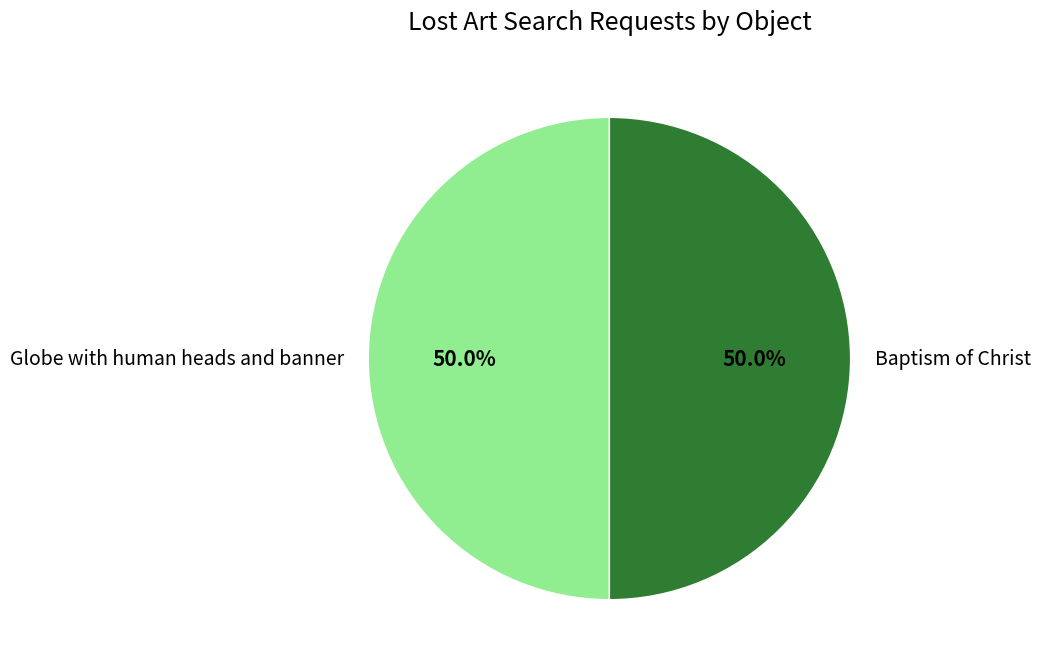

What percentage is NOT represented by Globe with human heads and banner?

50.0%